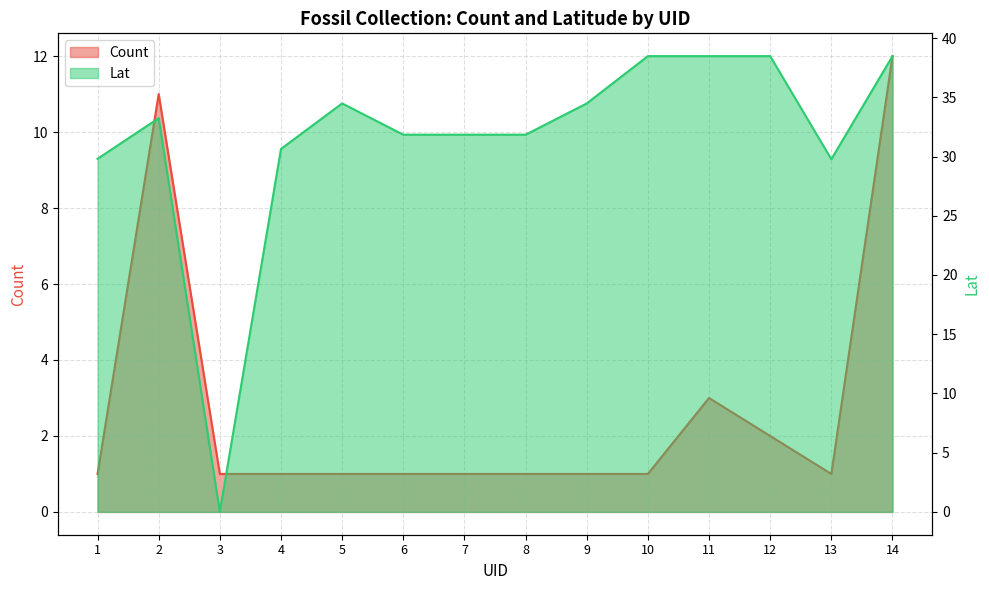

Reading left to right, extract all data points from this chart.

Count: 1.0	11.0	1.0	1.0	1.0	1.0	1.0	1.0	1.0	1.0	3.0	2.0	1.0	12.0
Lat: 29.8	33.2	0.0	30.6	34.5	31.8	31.8	31.8	34.5	38.5	38.5	38.5	29.8	38.5